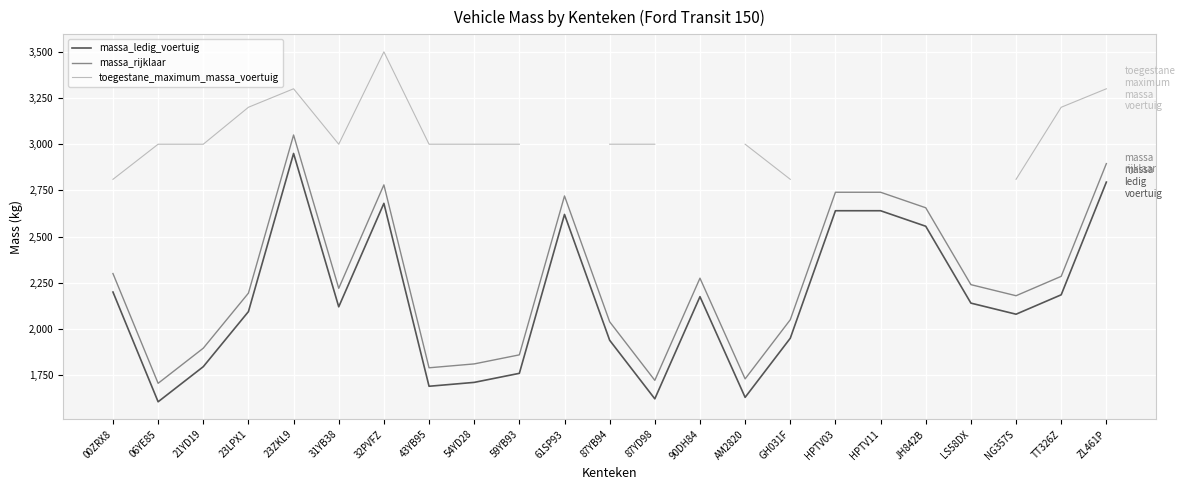

True or false: massa_rijklaar and massa_ledig_voertuig cross at least once.

False